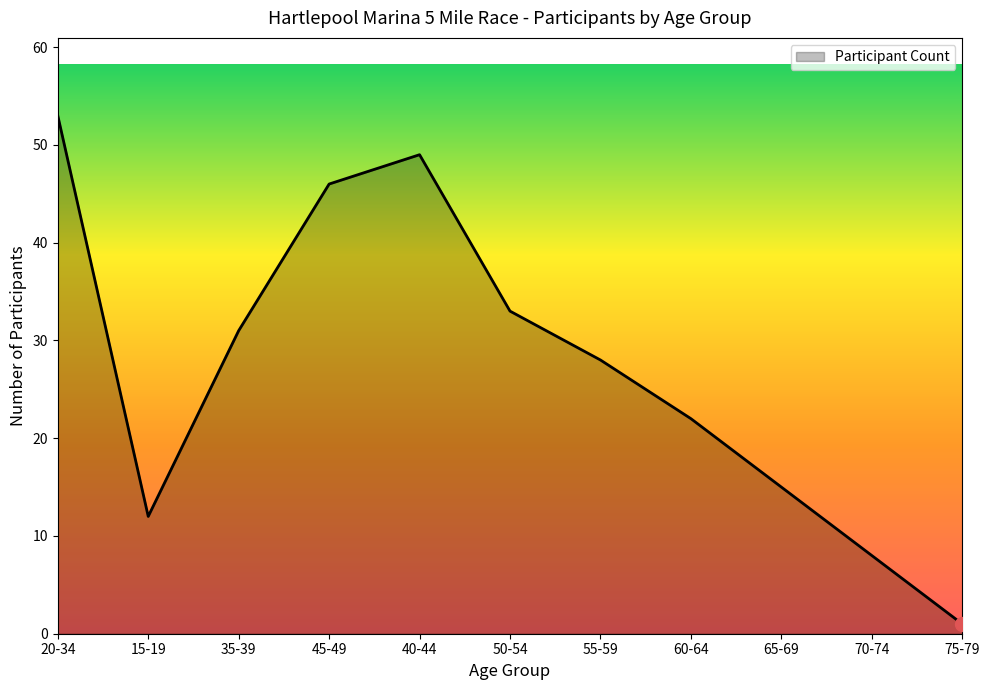

List the labels in order of value, smallest first.

75-79, 70-74, 15-19, 65-69, 60-64, 55-59, 35-39, 50-54, 45-49, 40-44, 20-34